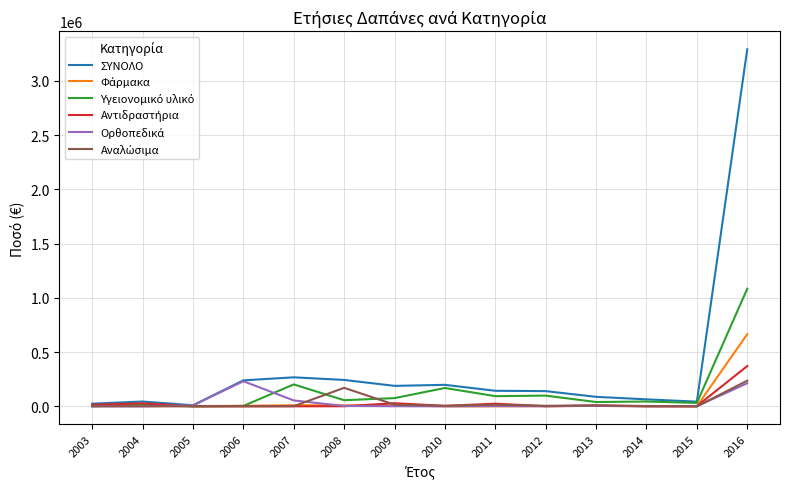

What is the greatest value displayed?

3290047.6